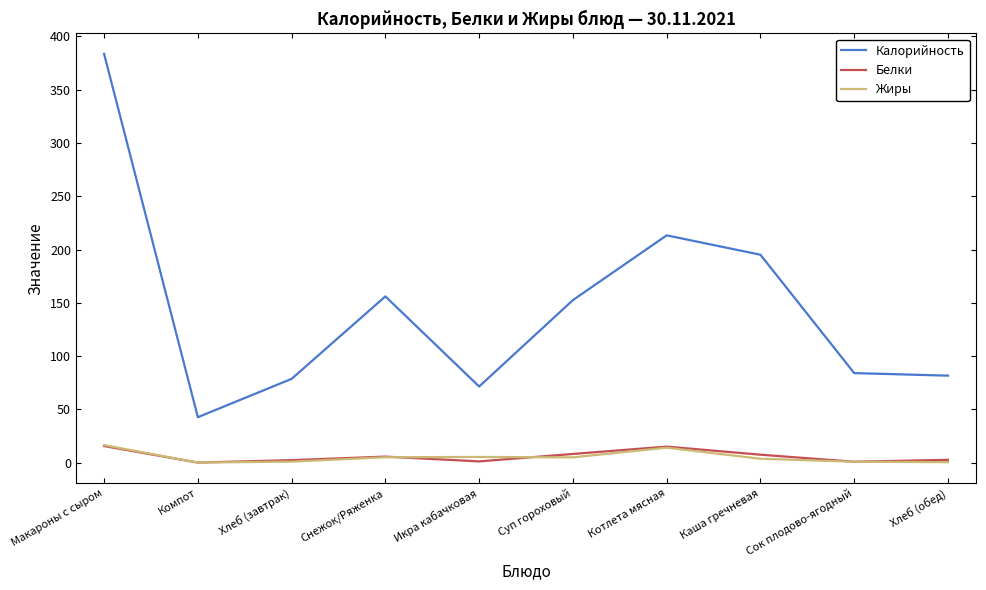

How many values in the Калорийность series are below 152?

5